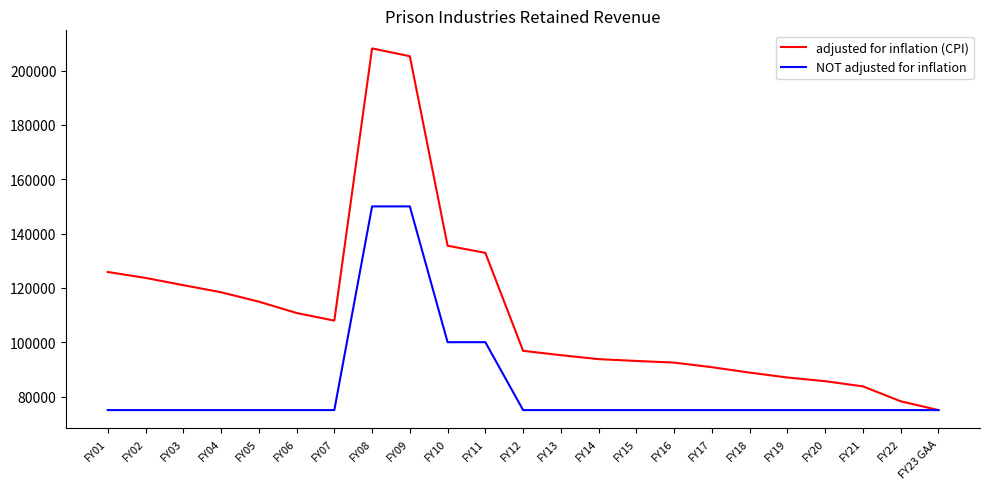

At which category is the sum across all series the highest?

FY08